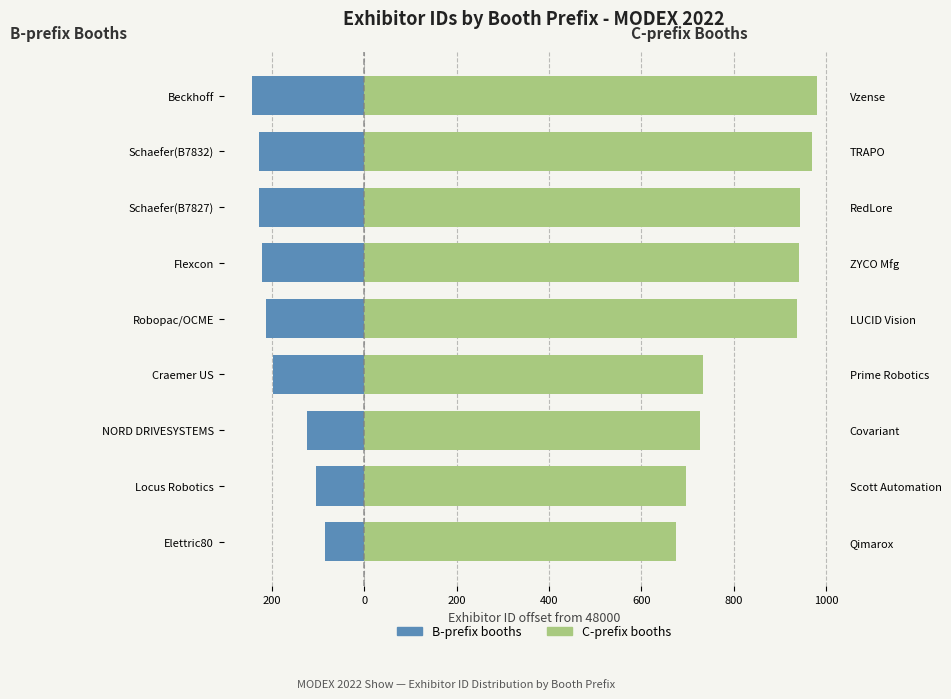

At how many categories does at least one series exceed 859?

5